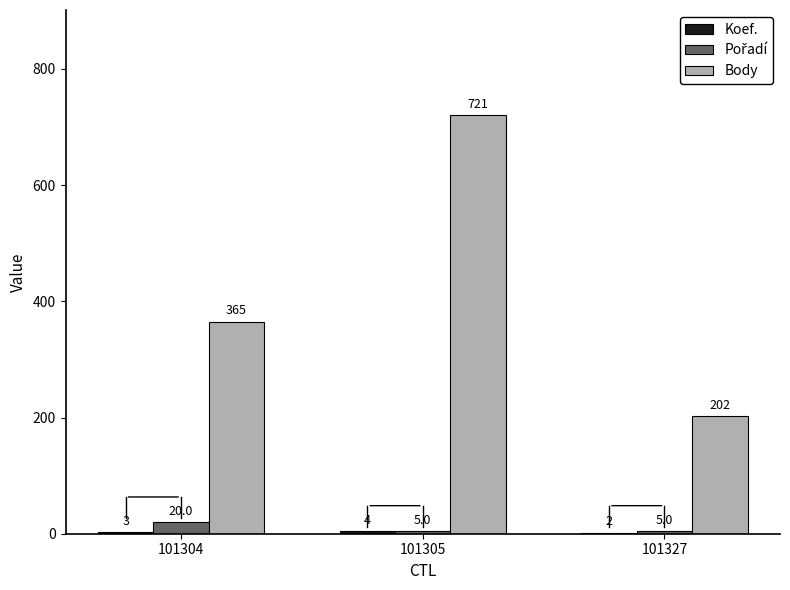

How many groups of bars are there?

3